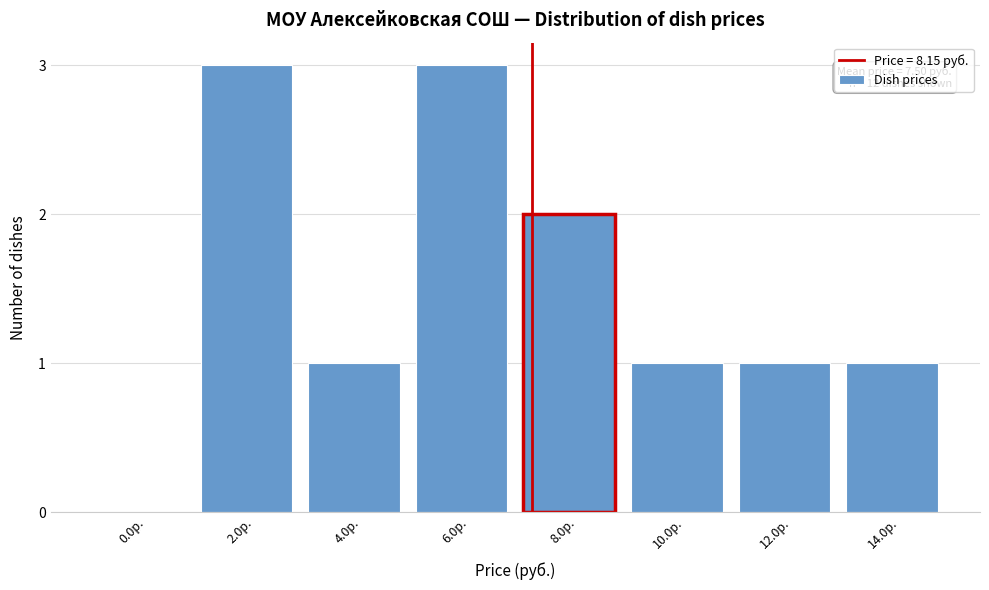

Reading left to right, transcribe all the data shown in this chart.

0.0р.=0	2.0р.=3	4.0р.=1	6.0р.=3	8.0р.=2	10.0р.=1	12.0р.=1	14.0р.=1